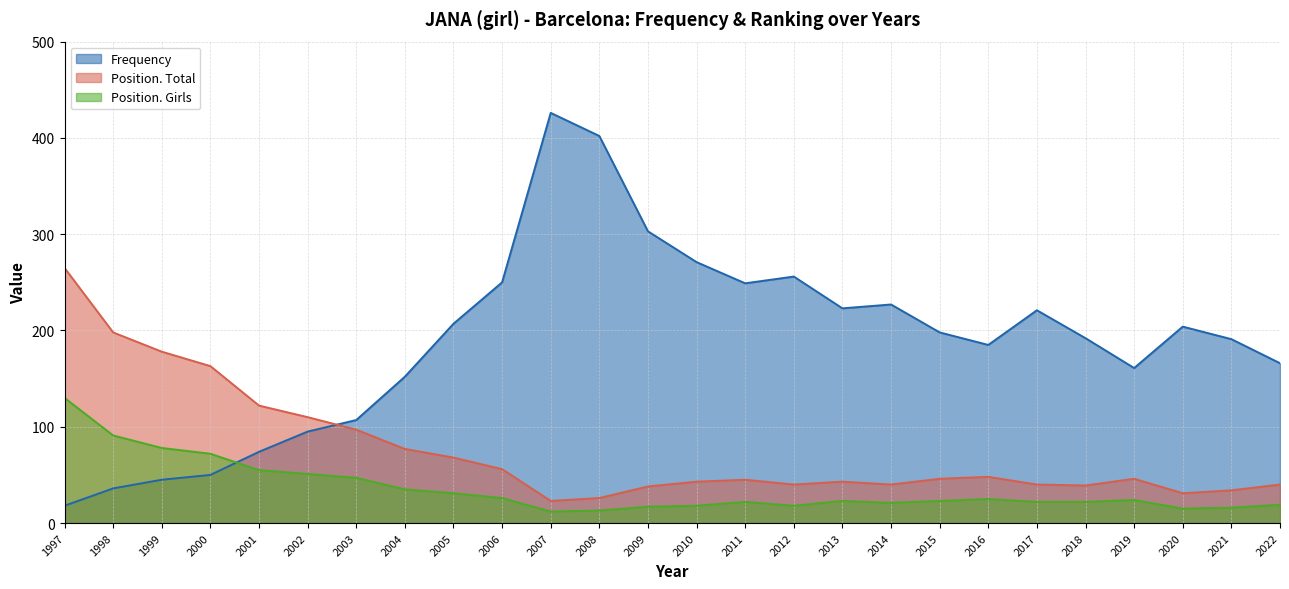

True or false: Position. Girls and Position. Total intersect in this chart.

False